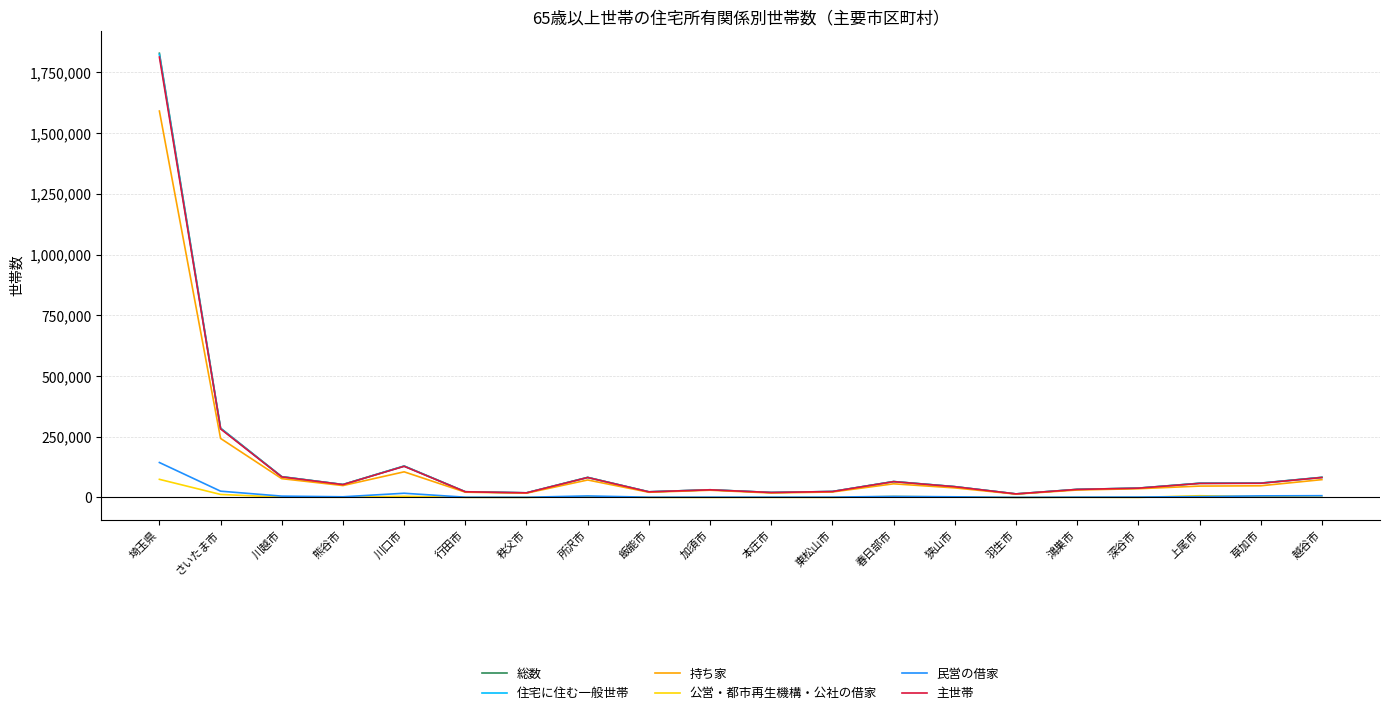

Is it true that 持ち家 equals 105618 at 川口市?

True